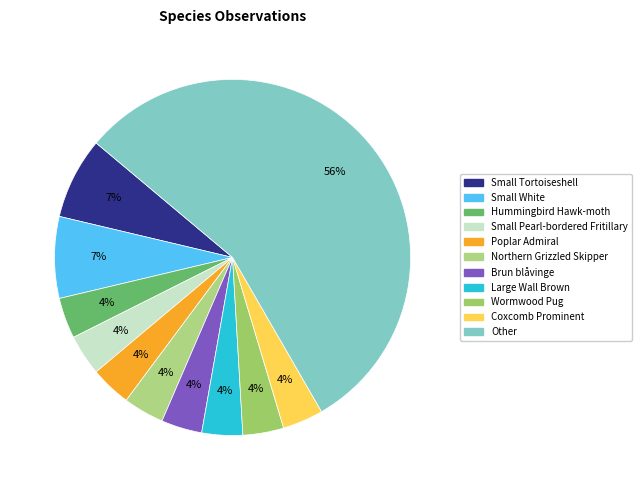

Count the number of slices in the pie.

11